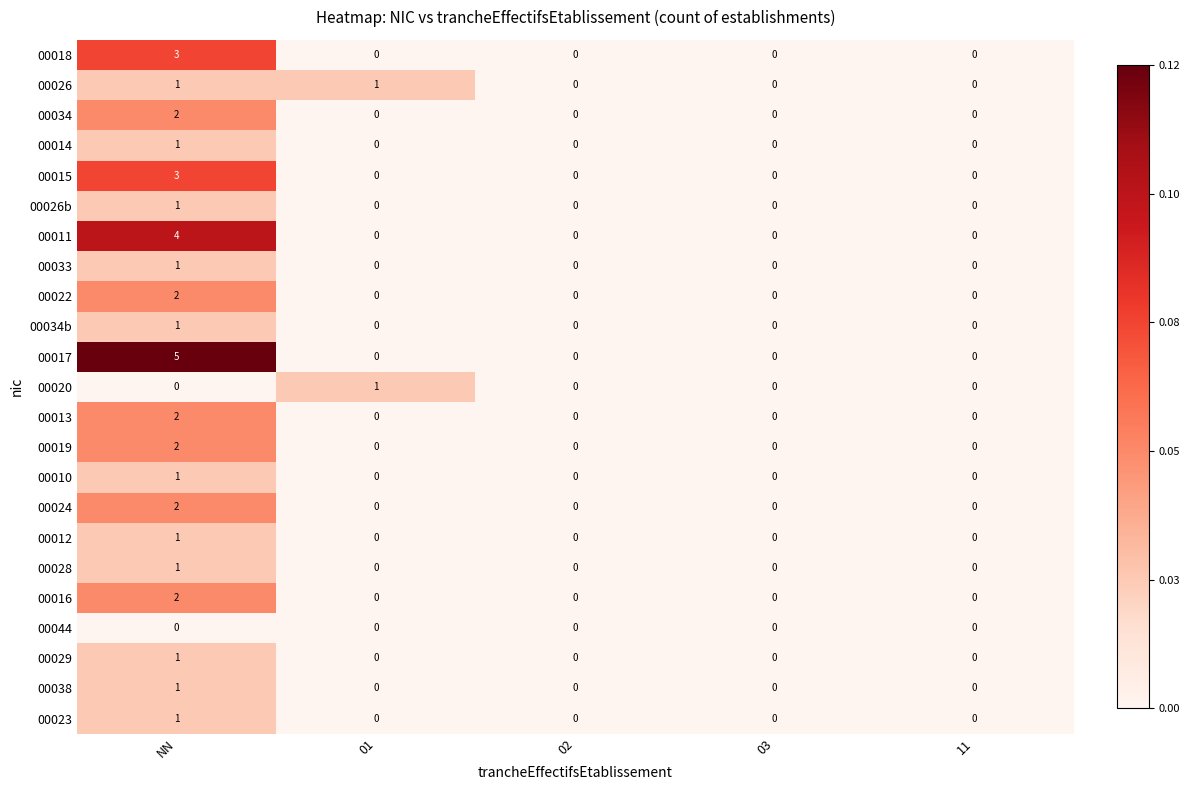

What is the greatest value displayed?

5